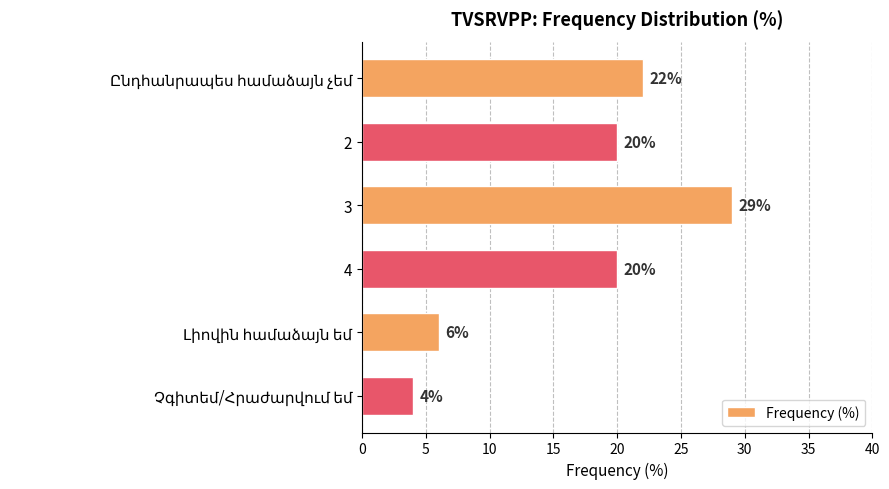

What position from the bottom is 3?

4